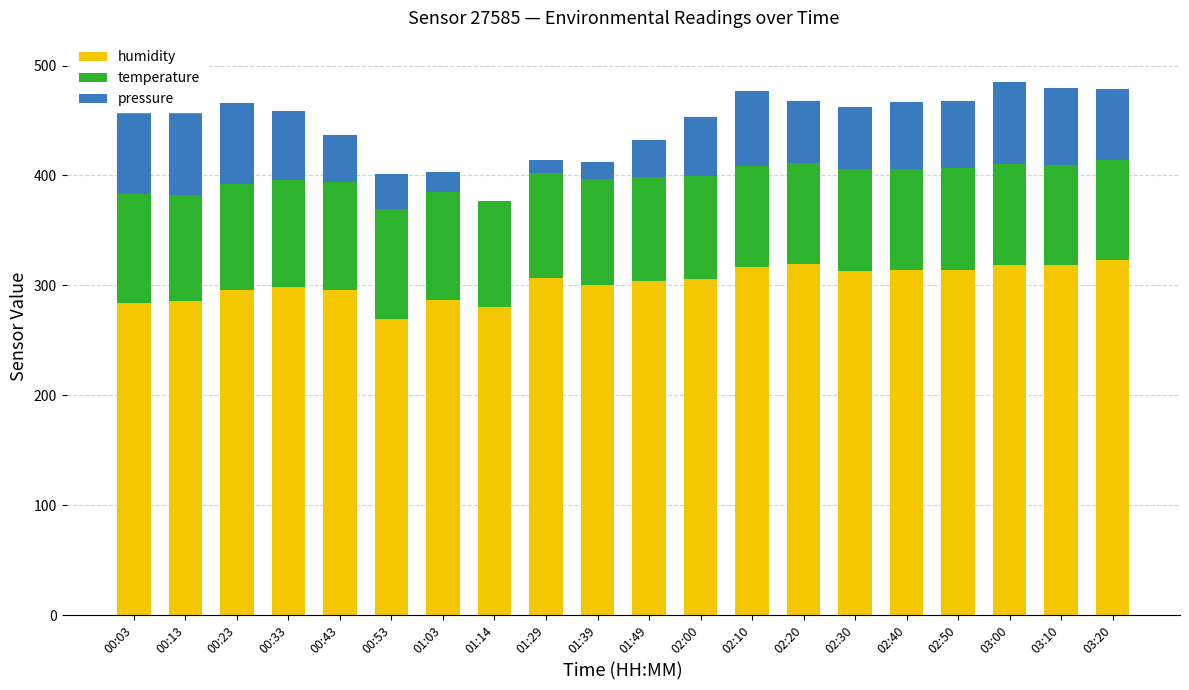

What is the spread (max minus min) of values at 01:14?

280.2